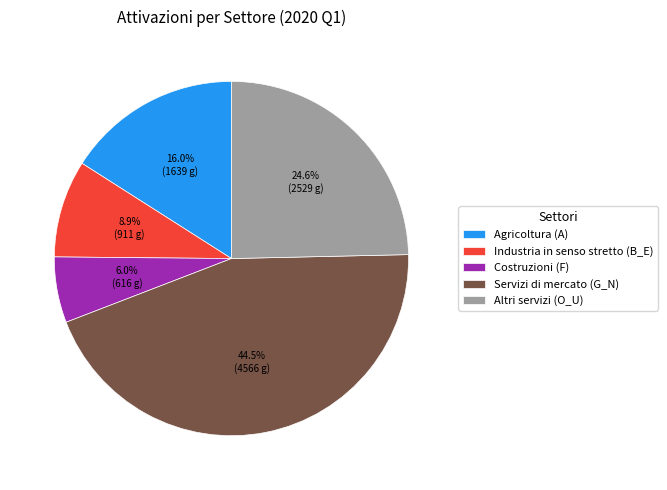

Count the number of slices in the pie.

5